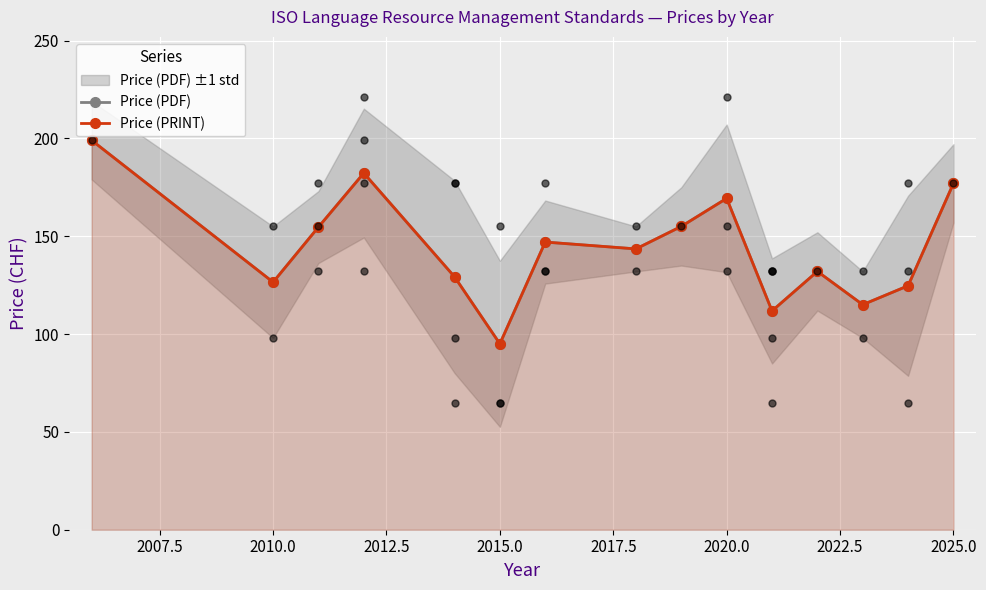

What are all the series names shown in the legend?

Price (PDF), Price (PRINT)